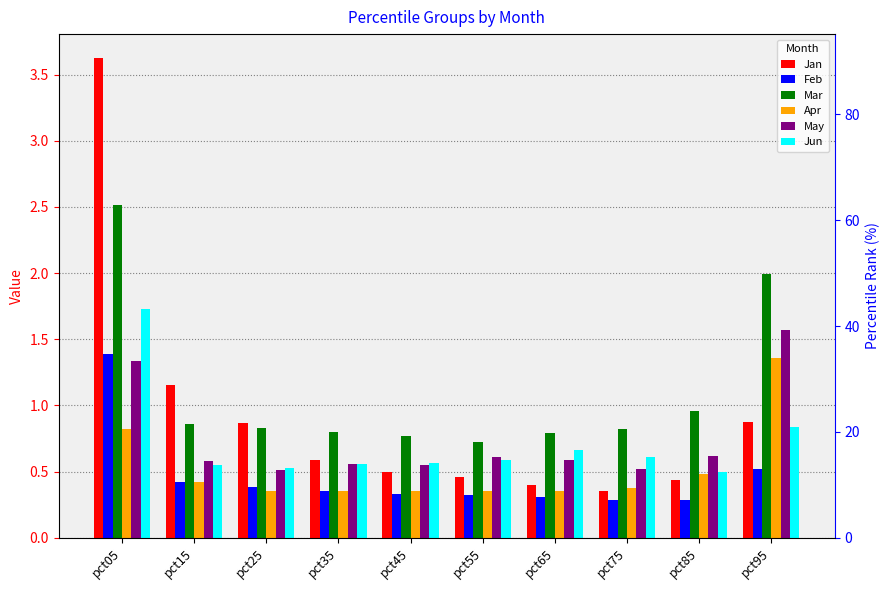

What is the value of the Apr bar at the 7th from the left?

0.4